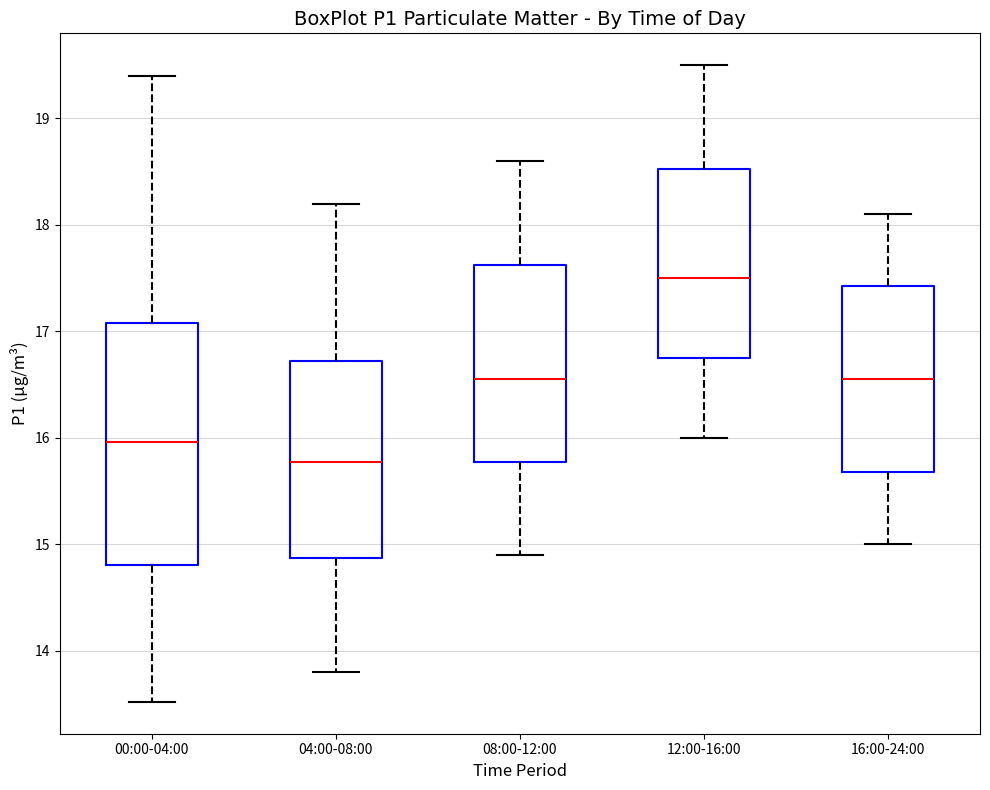

Reading left to right, transcribe this box plot: for each box, give where its median line is, the range the box spans, and where its two whiskers end, as read against the y-axis. The values are not printed on the chart, so give them approximately, as read against the axis.

00:00-04:00: median 16.0, box 14.8 to 17.1, whiskers 13.5 to 19.4
04:00-08:00: median 15.8, box 14.9 to 16.7, whiskers 13.8 to 18.2
08:00-12:00: median 16.6, box 15.8 to 17.6, whiskers 14.9 to 18.6
12:00-16:00: median 17.5, box 16.8 to 18.5, whiskers 16.0 to 19.5
16:00-24:00: median 16.6, box 15.7 to 17.4, whiskers 15.0 to 18.1